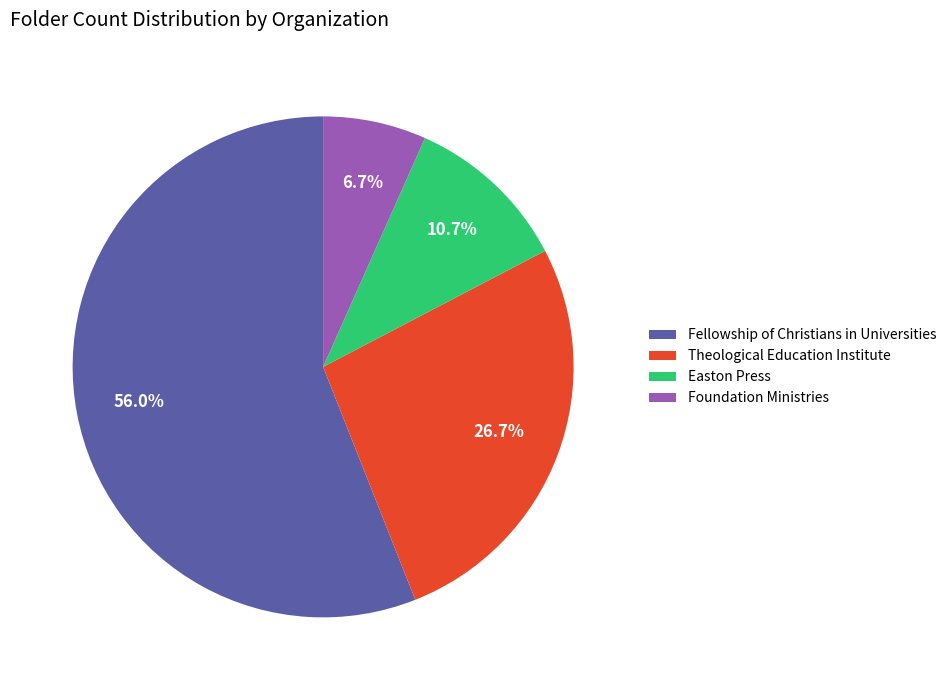

How many segments does this pie chart have?

4